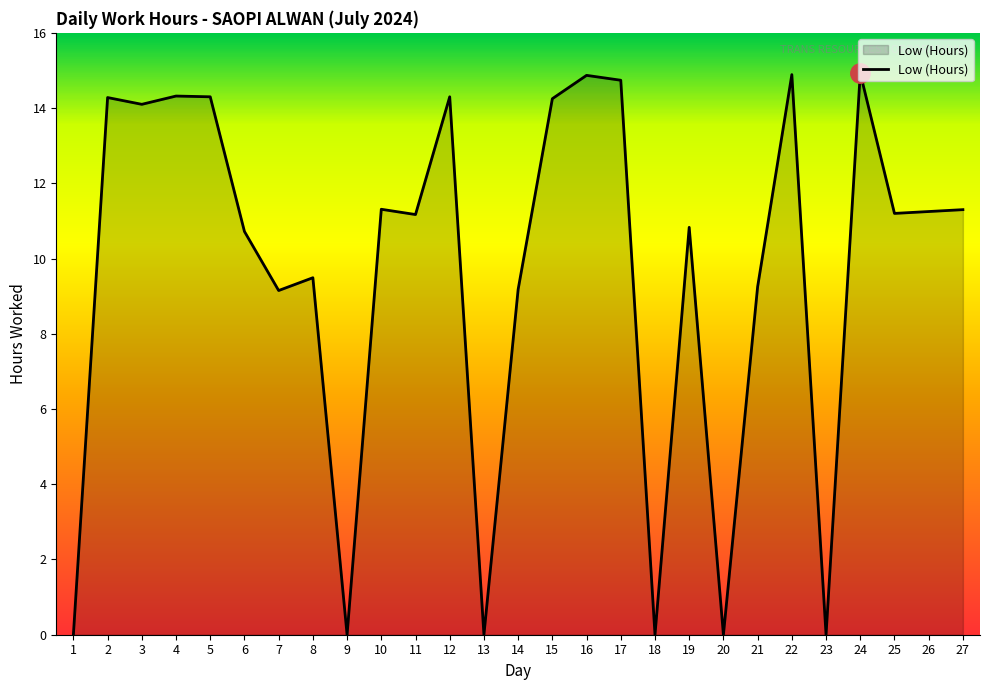

At which label does the data first exceed 11?

2